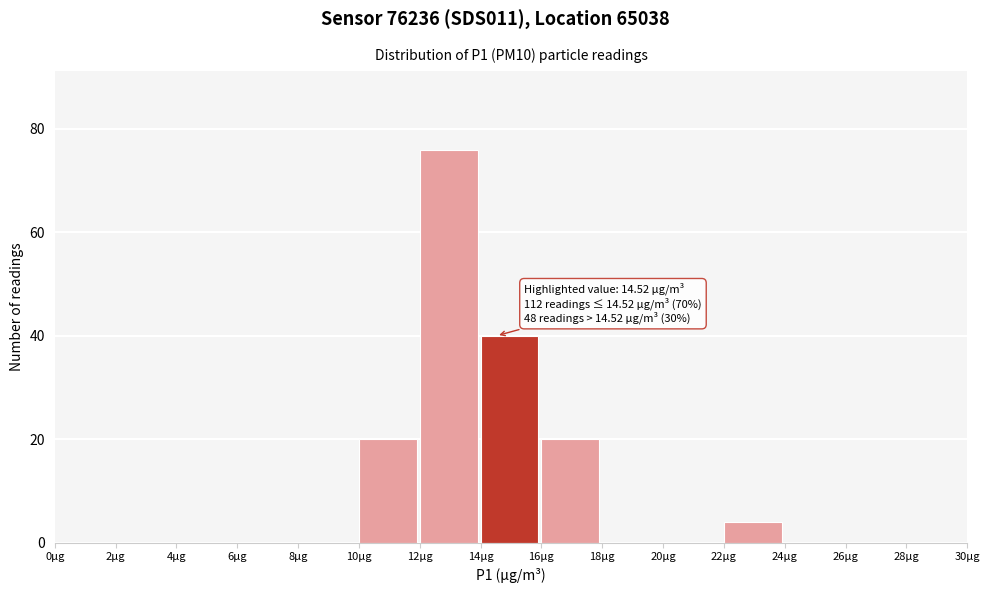

Which range on the x-axis has the tallest bar?

12 to 14